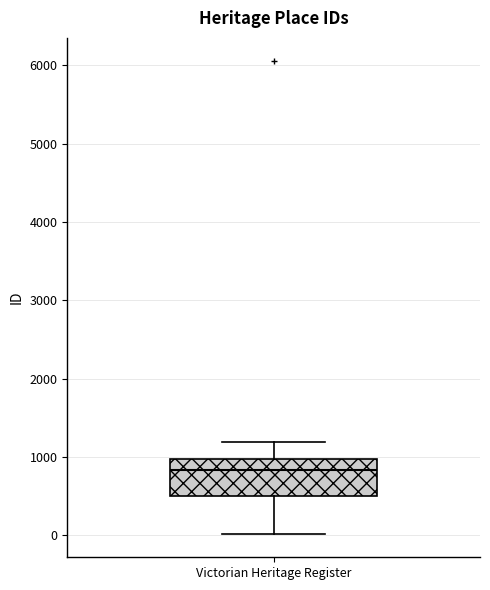

Where is the upper edge of the box for Victorian Heritage Register on the y-axis? The values are not printed on the chart, so give them approximately, as read against the axis.

1000